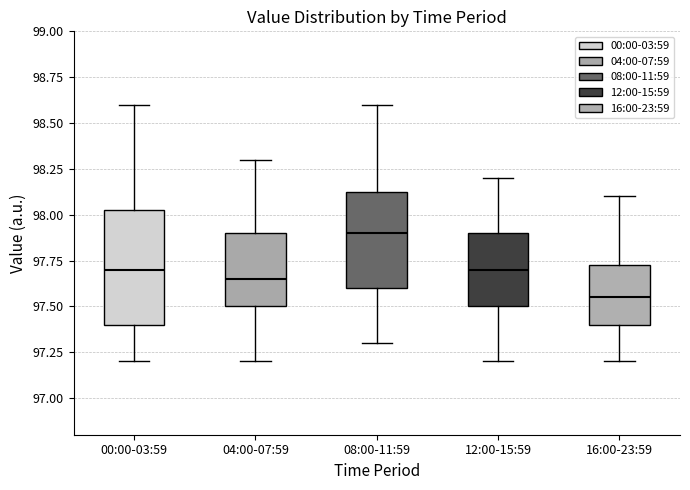

Reading left to right, read every box against the y-axis: the position of its median line, the range the box covers, and the ends of its whiskers. The values are not printed on the chart, so give them approximately, as read against the axis.

00:00-03:59: median 97.70, box 97.40 to 98.05, whiskers 97.20 to 98.60
04:00-07:59: median 97.65, box 97.50 to 97.90, whiskers 97.20 to 98.30
08:00-11:59: median 97.90, box 97.60 to 98.15, whiskers 97.30 to 98.60
12:00-15:59: median 97.70, box 97.50 to 97.90, whiskers 97.20 to 98.20
16:00-23:59: median 97.55, box 97.40 to 97.75, whiskers 97.20 to 98.10